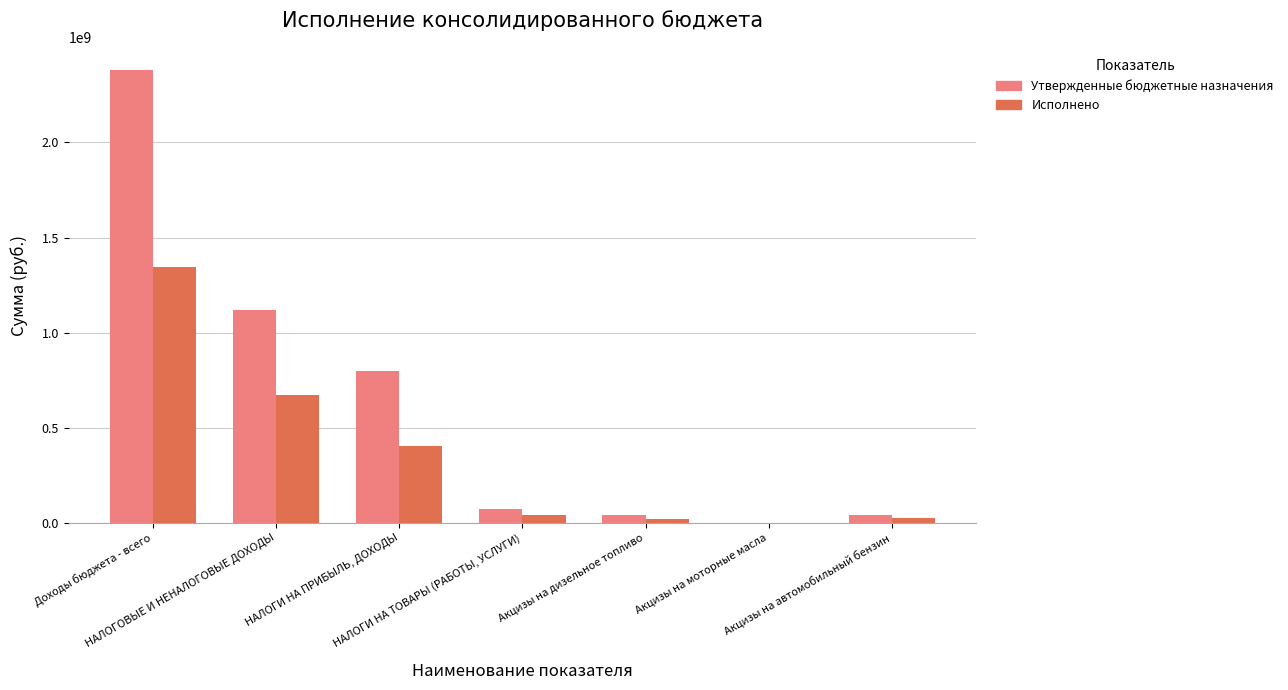

Are the bars grouped side by side (vs. stacked)?

Yes